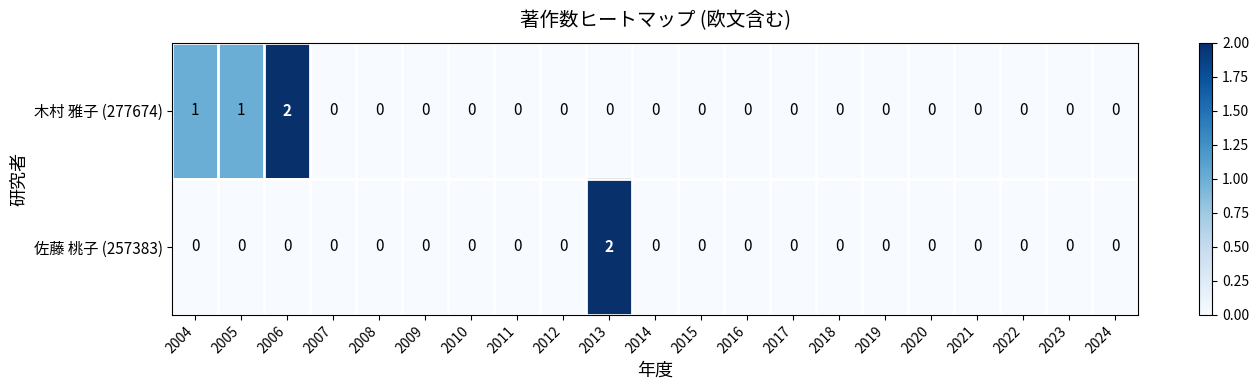

What is the sum of all 木村 雅子 (277674) values?

4